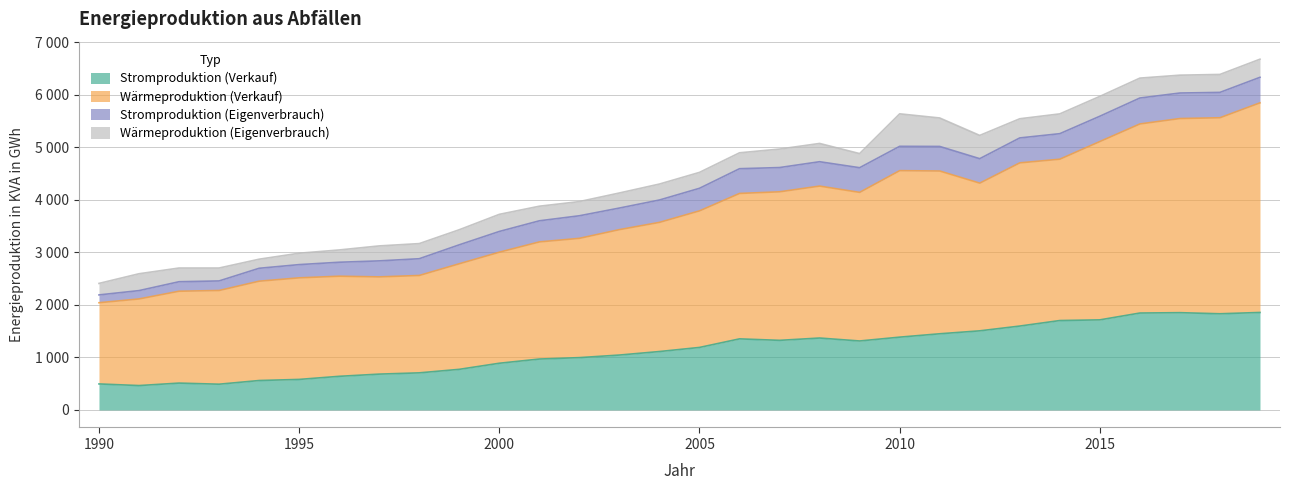

True or false: Wärmeproduktion (Verkauf) has a value of 4549 at 2011.

True